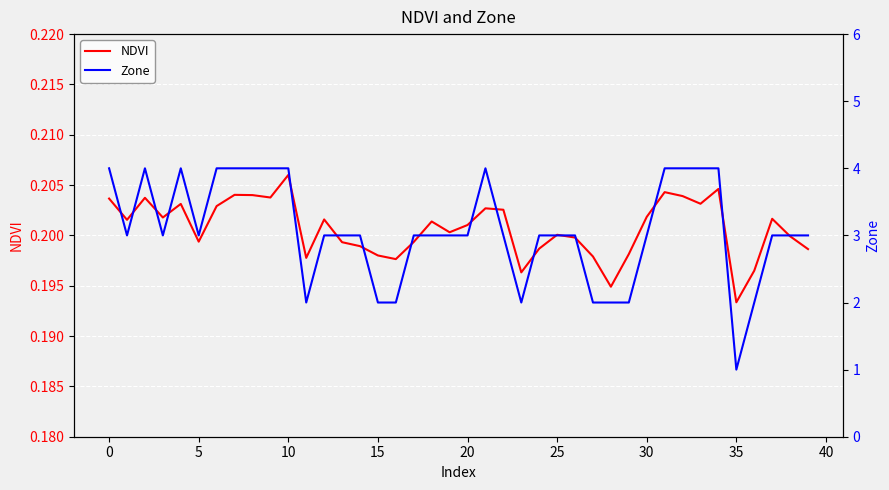

The value of NDVI at 25 is 0.1. True or false?

False